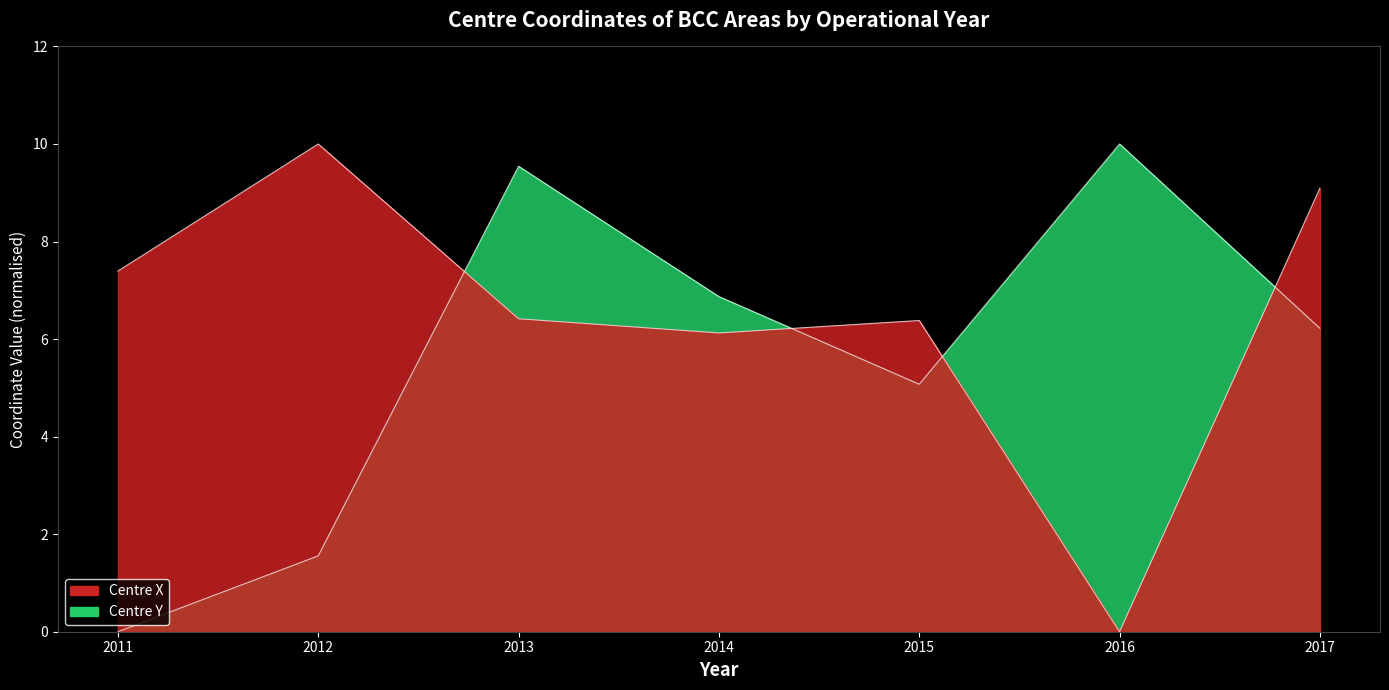

Which series changed the most between 2012 and 2013?

Centre Y